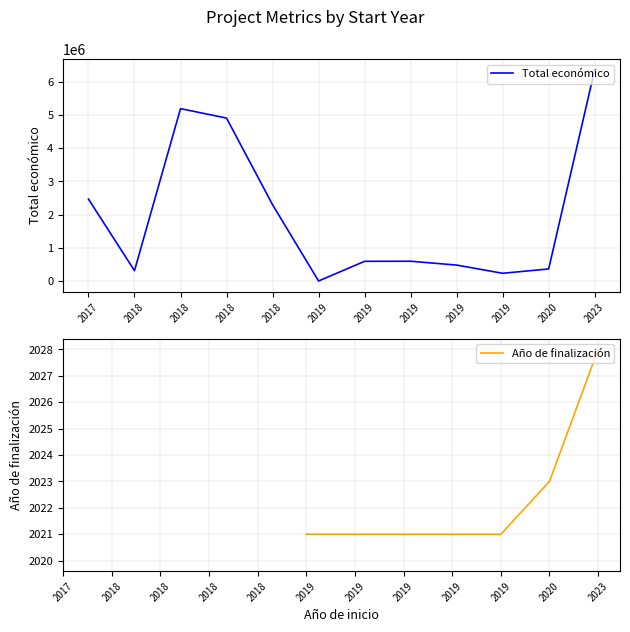

What is the value of the Año de finalización point at the 6th from the left?

2021.0